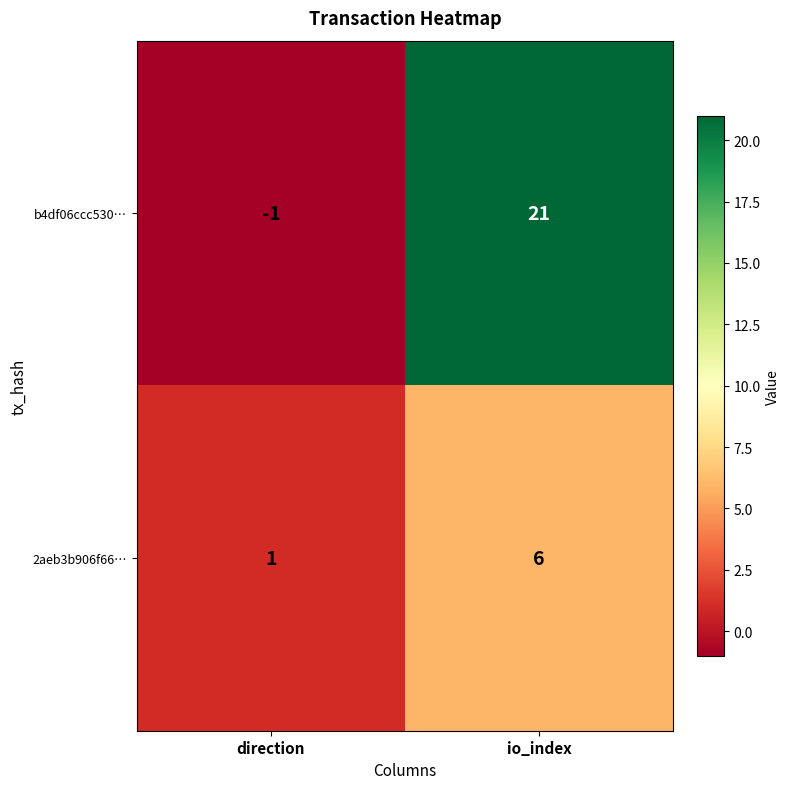

Is it true that 2aeb3b906f66… equals 6 at io_index?

True